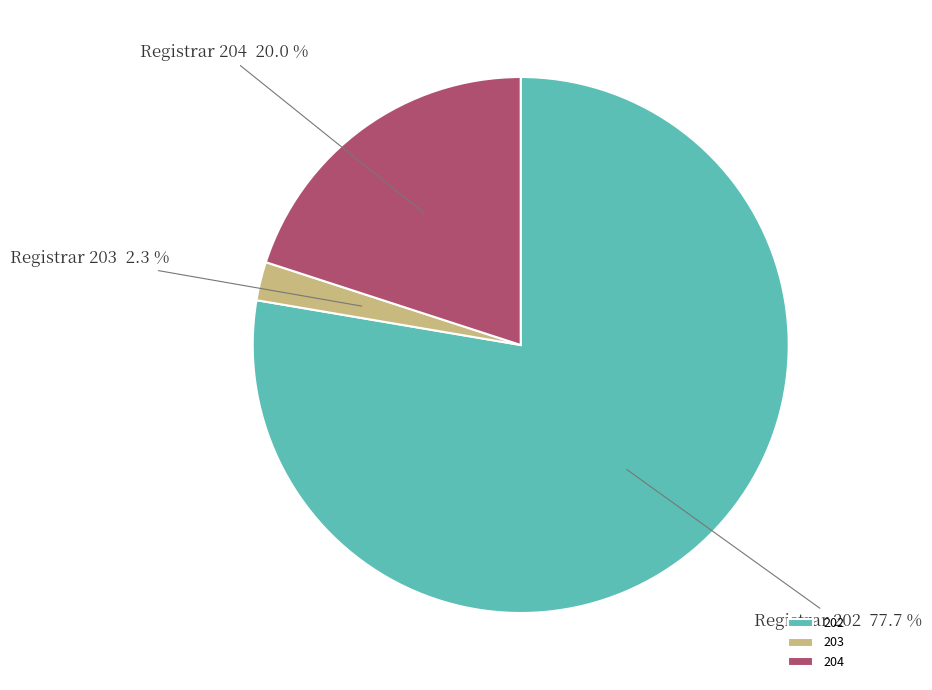

The 202 slice represents 88% of the pie. True or false?

False